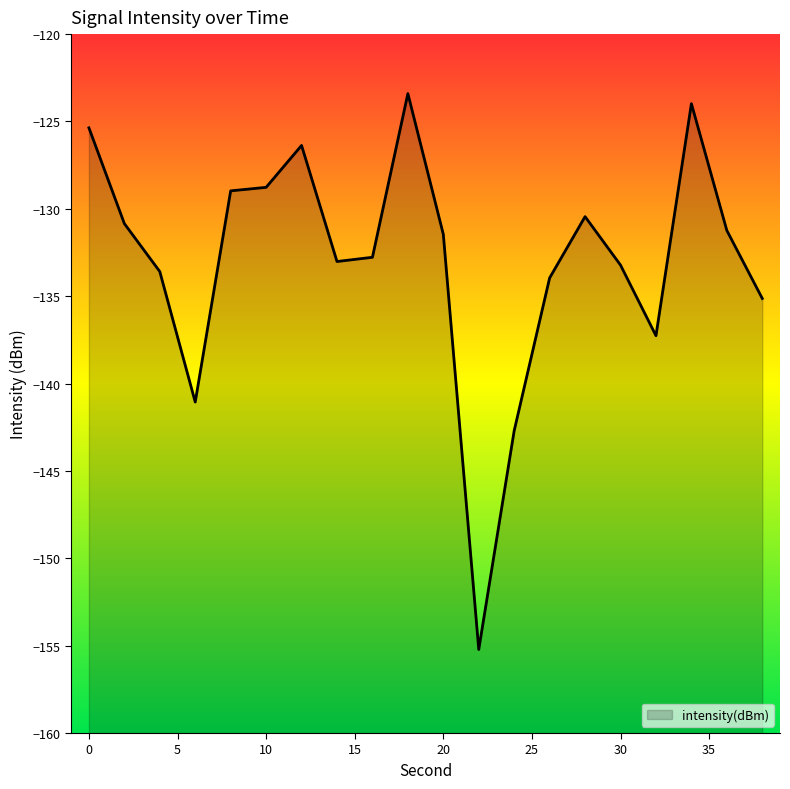

Read the value at 22.

-155.2